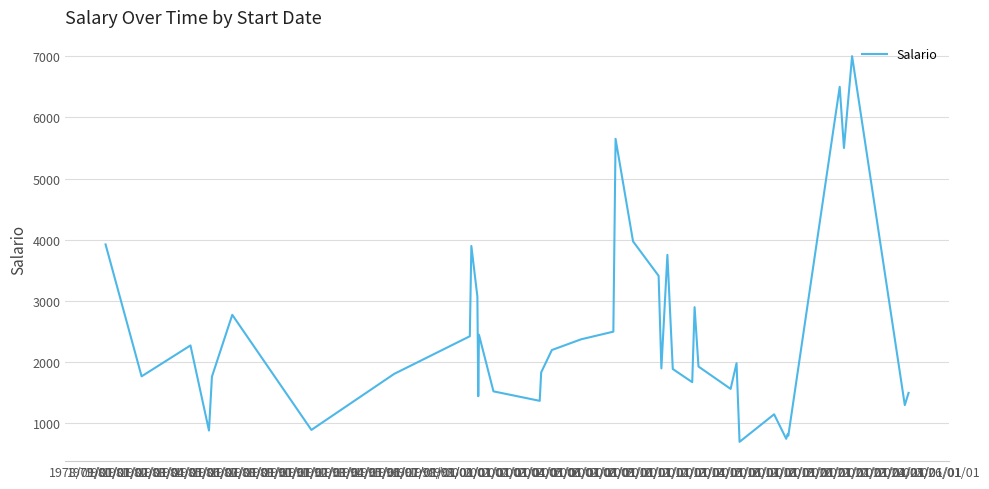

What is the greatest value displayed?

7000